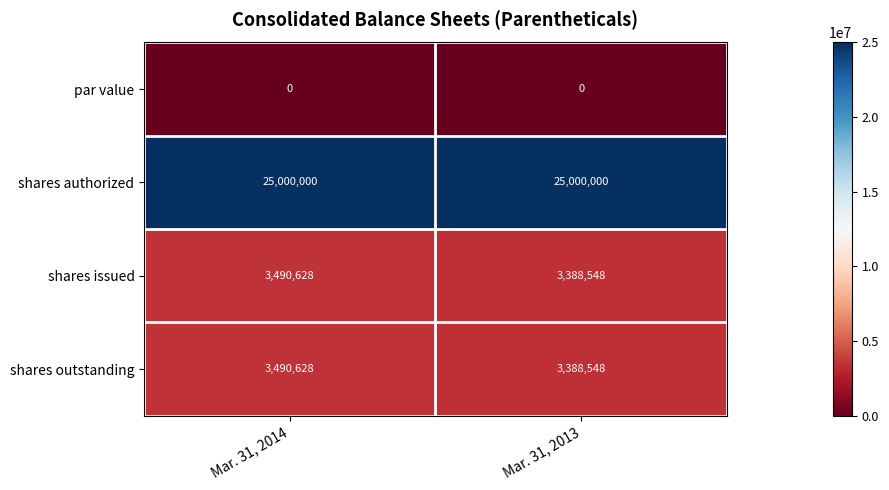

Is the value of shares outstanding at Mar. 31, 2014 greater than the value of shares issued at Mar. 31, 2013?

Yes